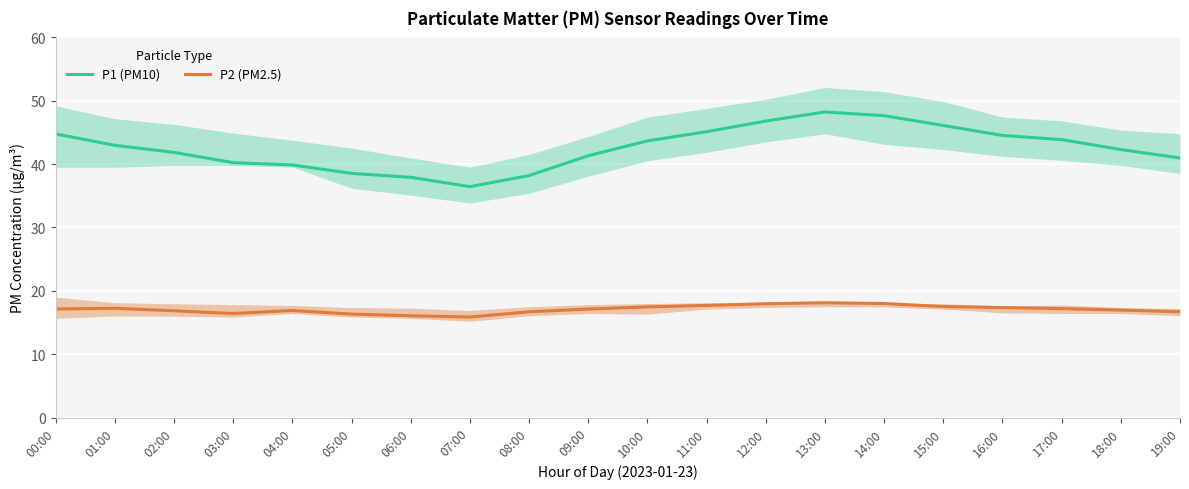

Reading left to right, what are all the values shown in this chart?

P1 (PM10): 00:00=44.8	01:00=43.0	02:00=41.9	03:00=40.2	04:00=39.9	05:00=38.5	06:00=37.9	07:00=36.5	08:00=38.2	09:00=41.3	10:00=43.7	11:00=45.1	12:00=46.8	13:00=48.2	14:00=47.6	15:00=46.1	16:00=44.5	17:00=43.9	18:00=42.3	19:00=41.0
P2 (PM2.5): 00:00=17.1	01:00=17.2	02:00=16.9	03:00=16.4	04:00=16.9	05:00=16.3	06:00=16.1	07:00=15.9	08:00=16.7	09:00=17.1	10:00=17.5	11:00=17.7	12:00=18.0	13:00=18.1	14:00=18.0	15:00=17.5	16:00=17.4	17:00=17.2	18:00=17.0	19:00=16.7